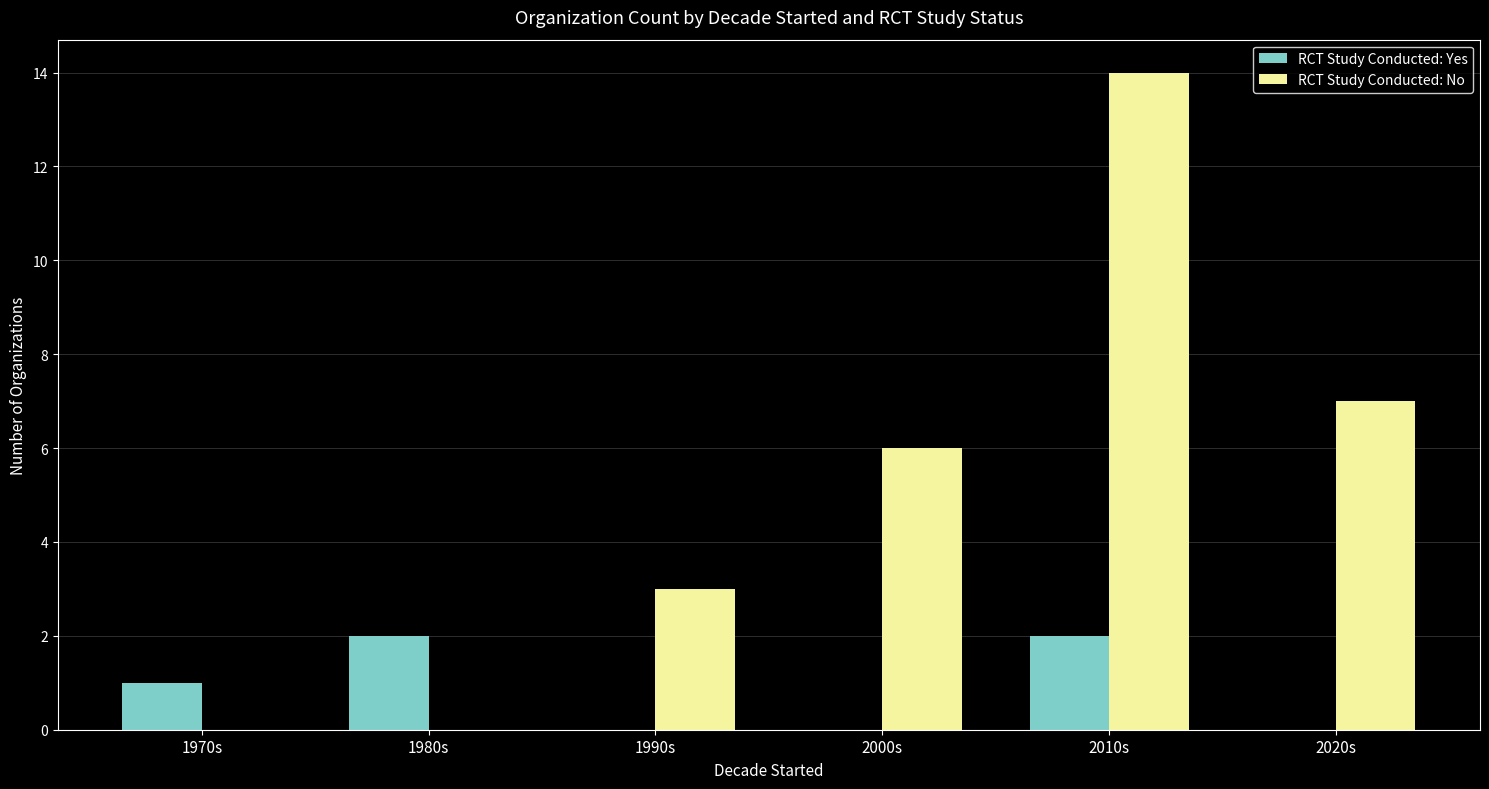

What is the total value across all series at 2010s?

16